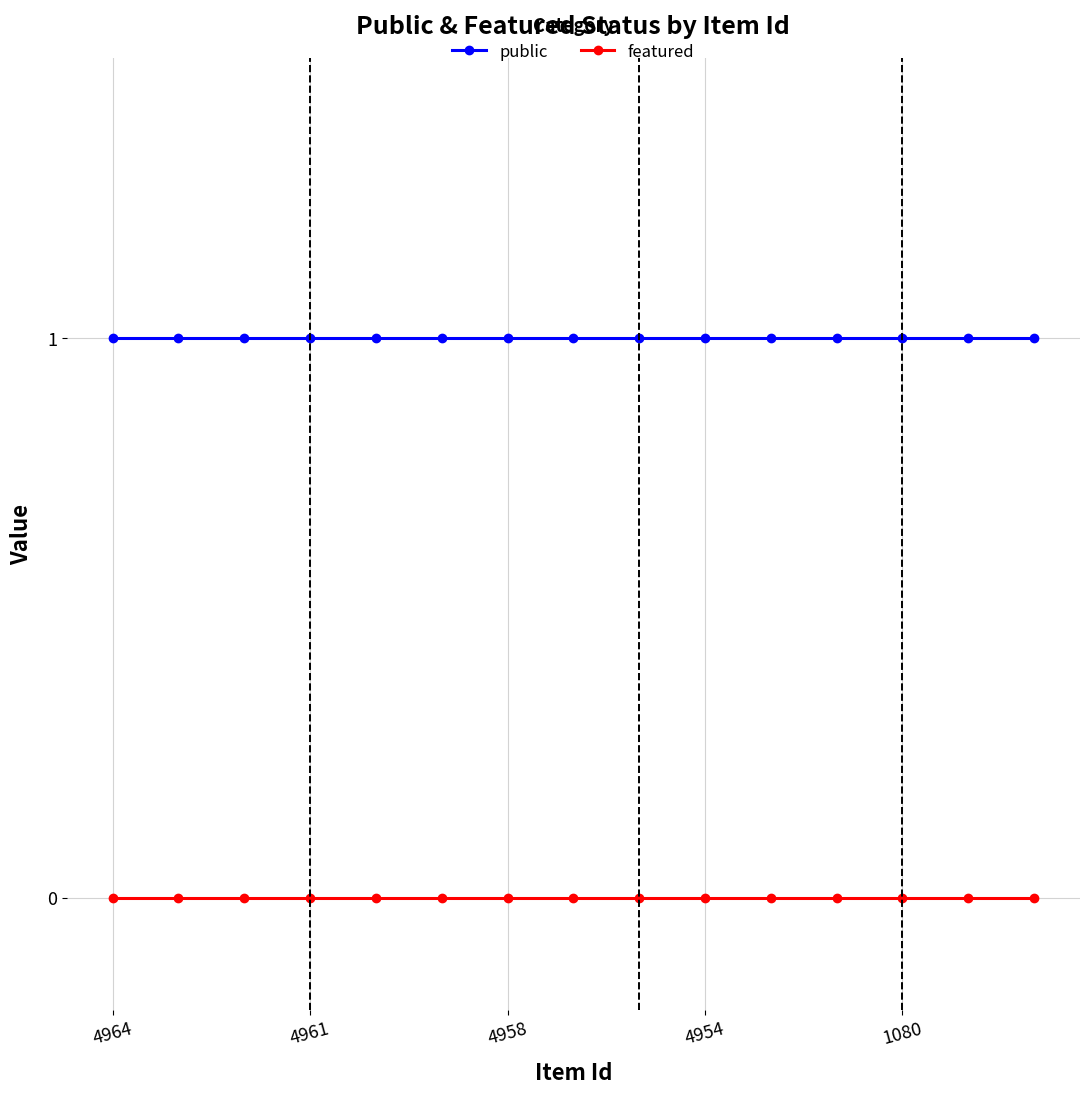

List the series in order of their overall mean, highest first.

public, featured